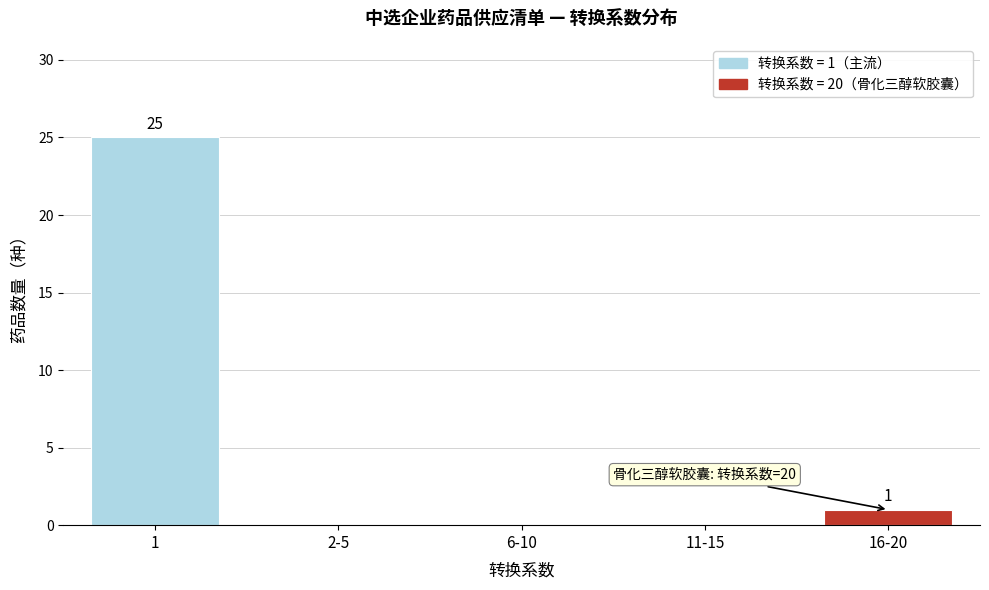

Reading right to left, transcribe all the data shown in this chart.

16-20=1	11-15=0	6-10=0	2-5=0	1=25